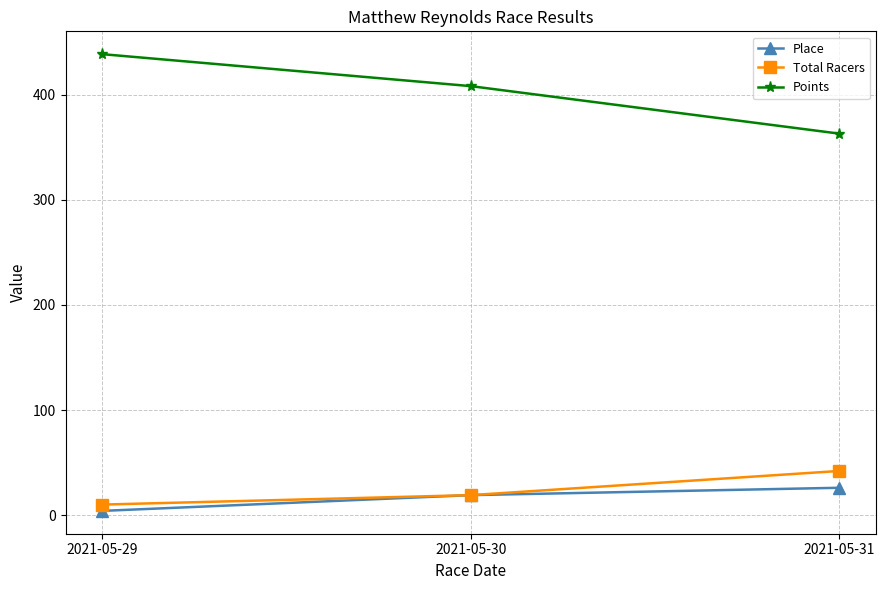

What is the value of the Total Racers point at the 1st from the left?

10.0